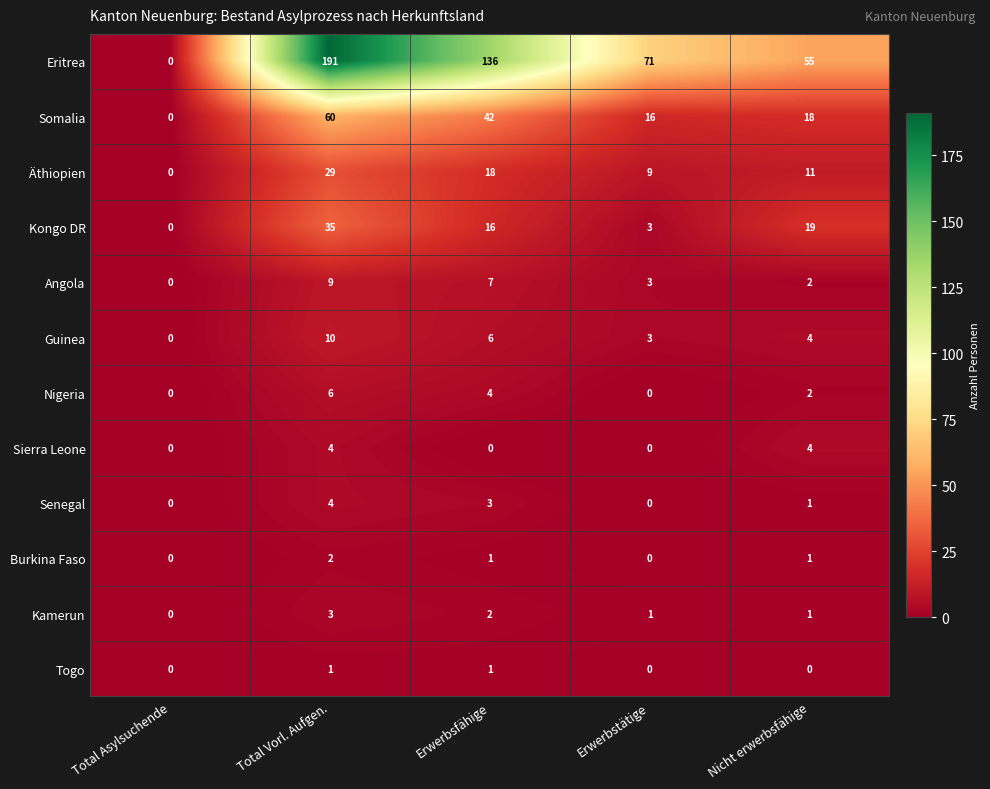

Count the number of data series in this chart.

12